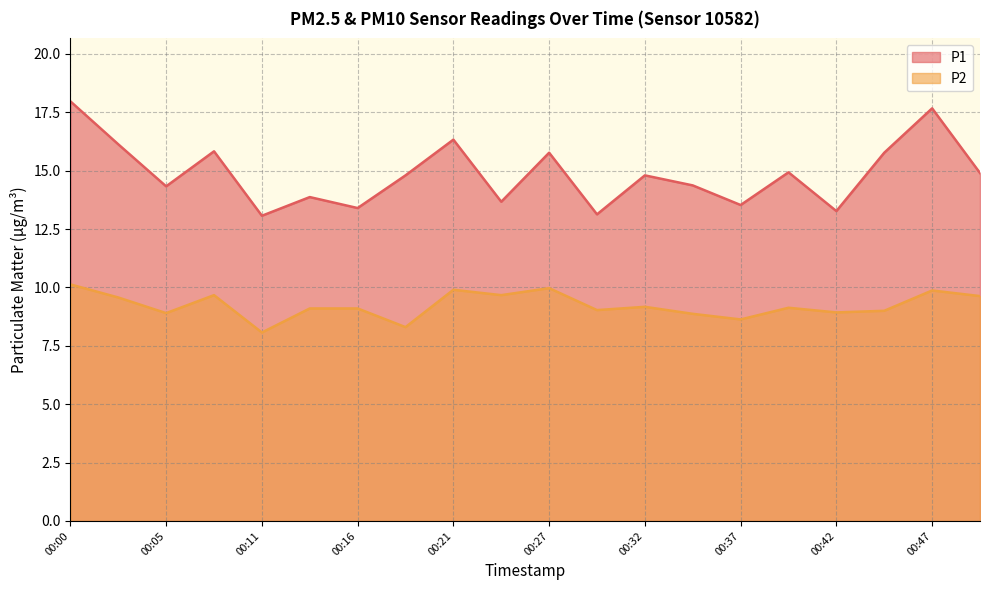

What is the difference between the second highest and second lowest values in the P1 series?

4.5